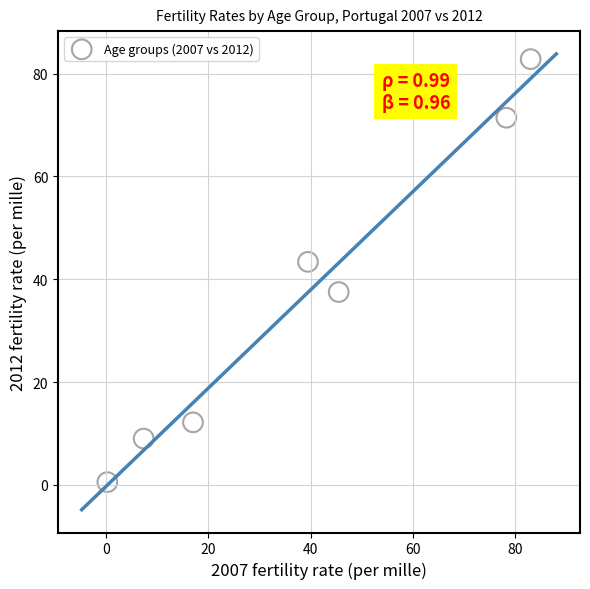

What Y value in the scatter plot is closest to 41?

43.4